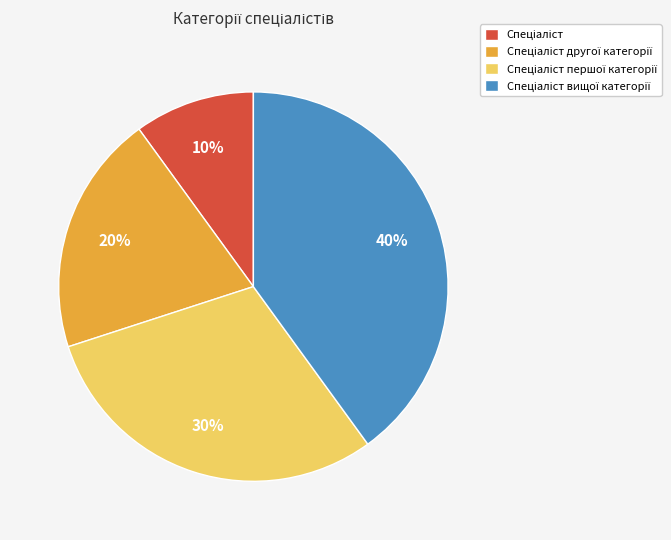

To the nearest percent, what is the difference between the largest and smallest slice percentages?

30%